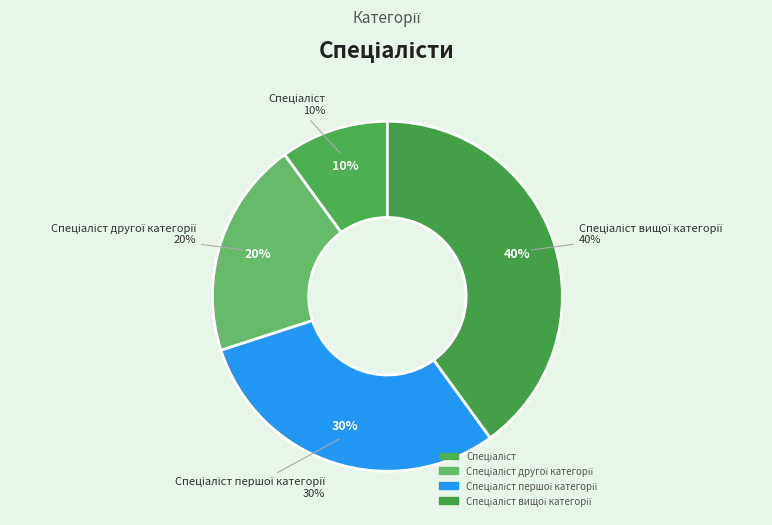

Is Спеціаліст the majority of the pie?

No